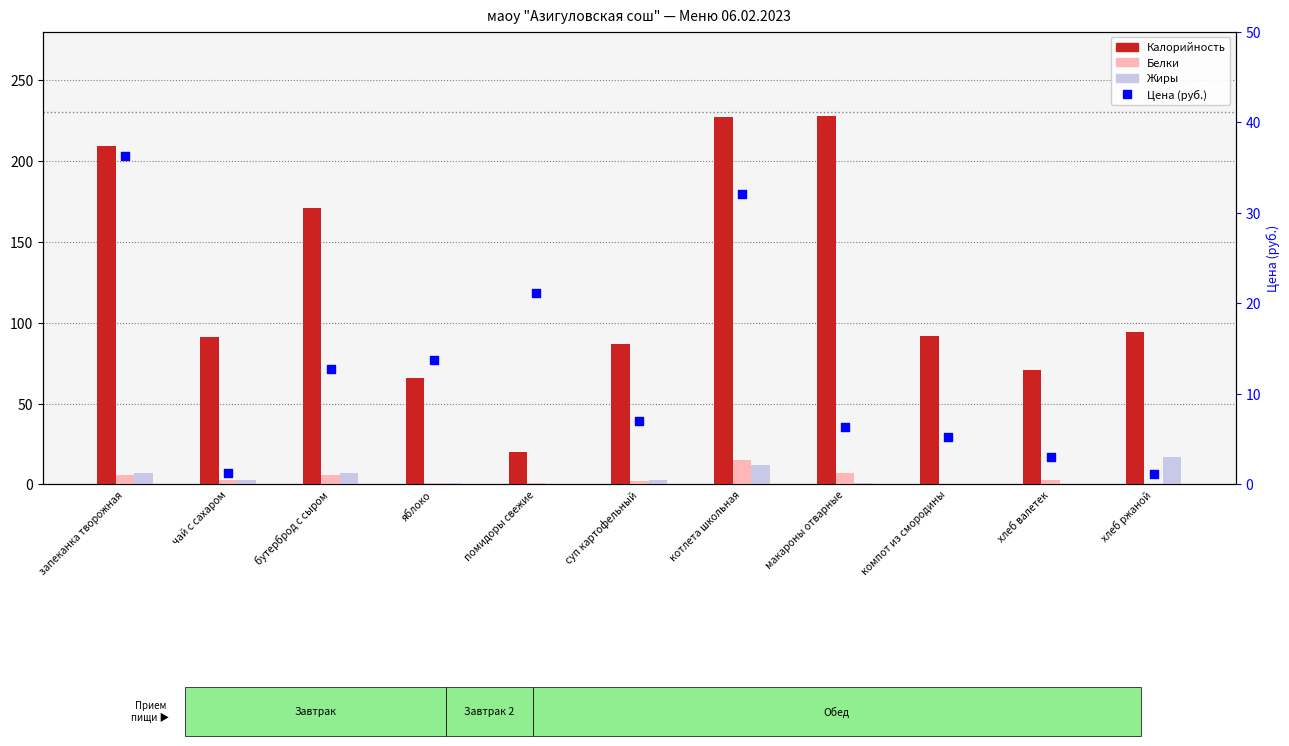

Which series contains the highest Y value?

Калорийность